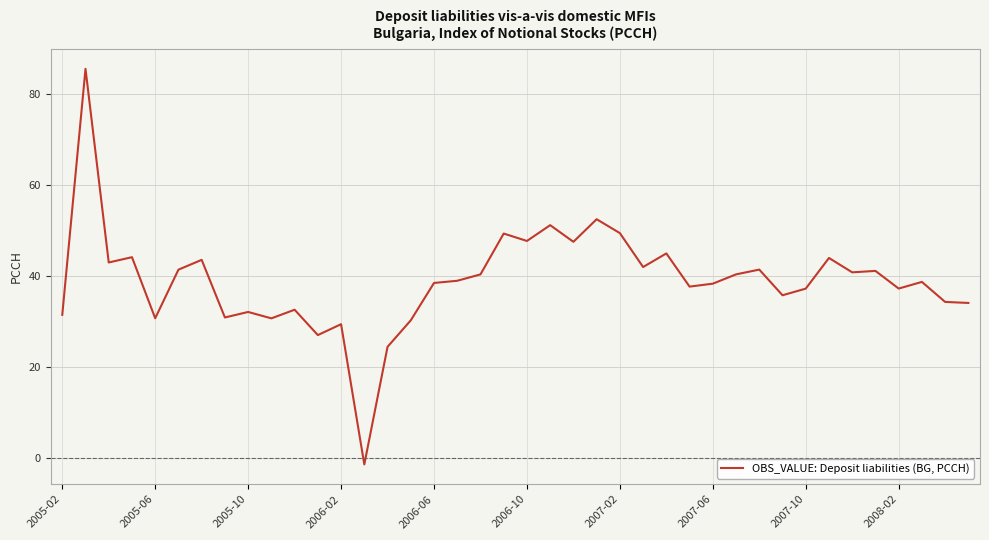

What is the difference between the maximum and minimum values?

87.0